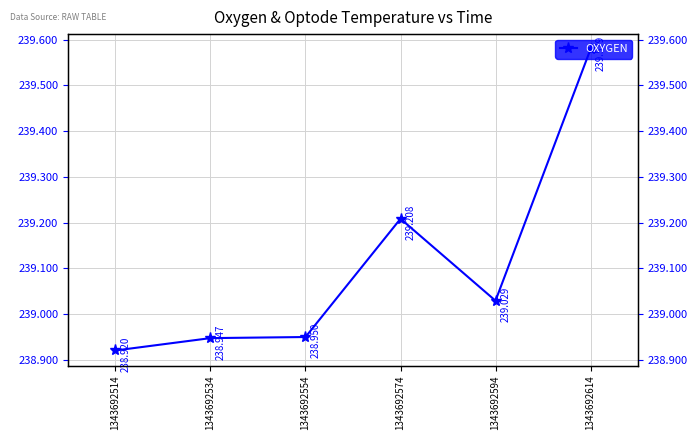

How many lines are shown in the chart?

1